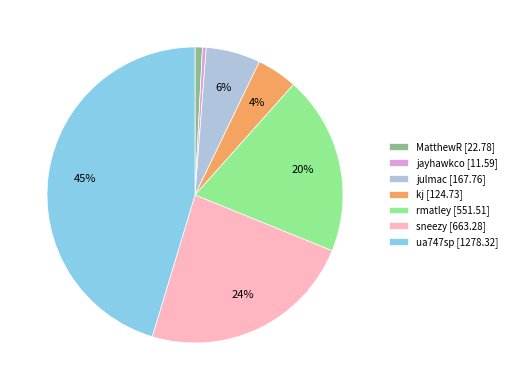

Which slice is the largest?

ua747sp